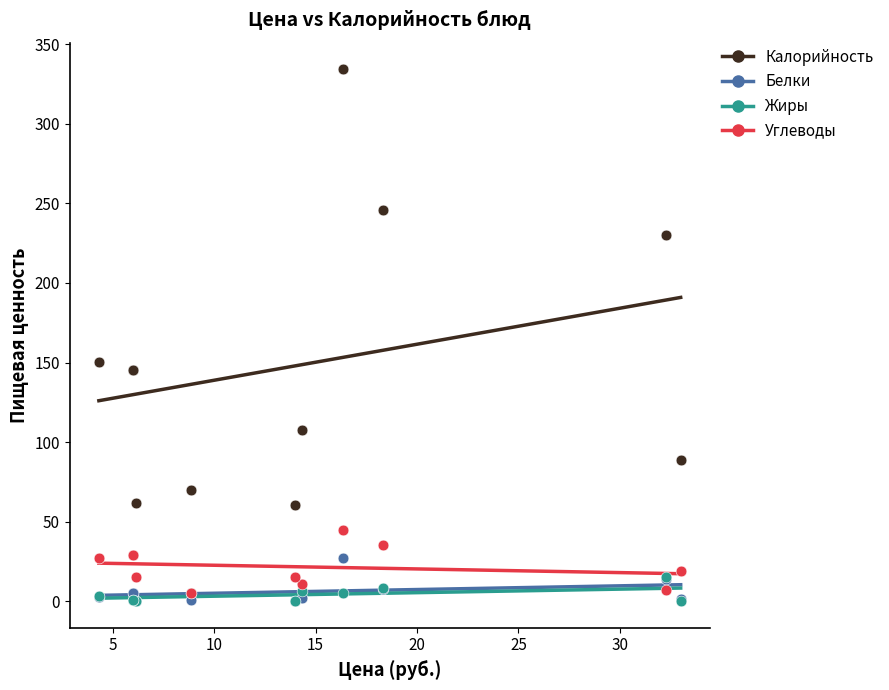

Which series has the largest Y range (max minus min)?

Калорийность